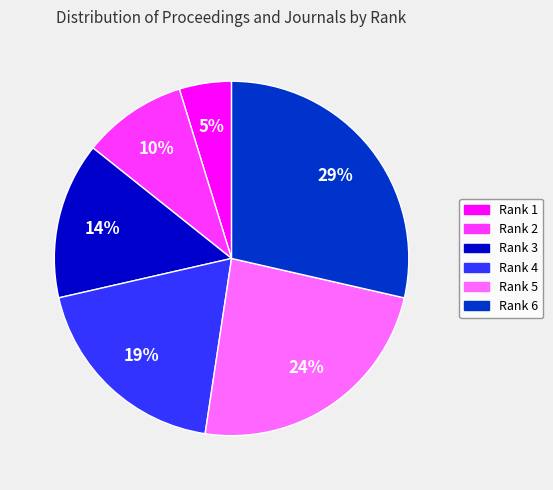

To the nearest percent, what is the average slice percentage?

17%